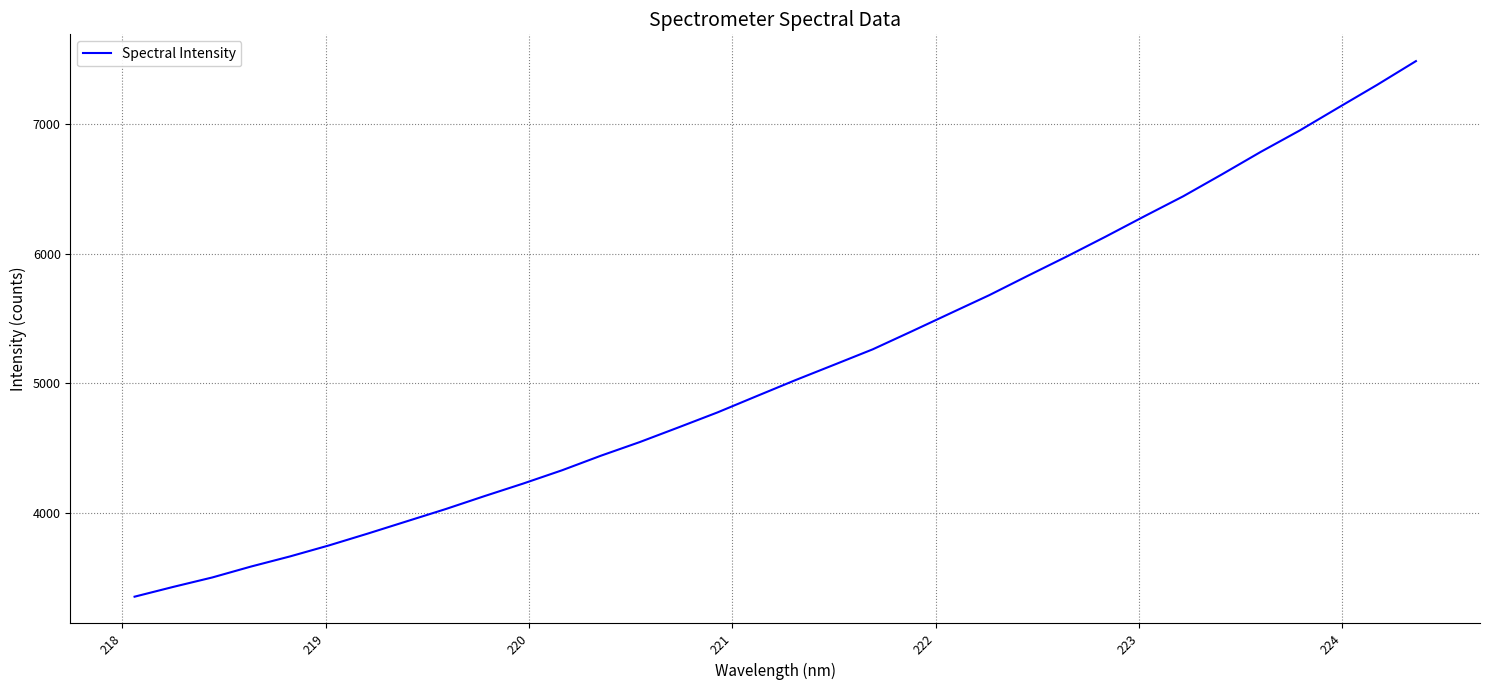

What is the greatest value displayed?

7486.4